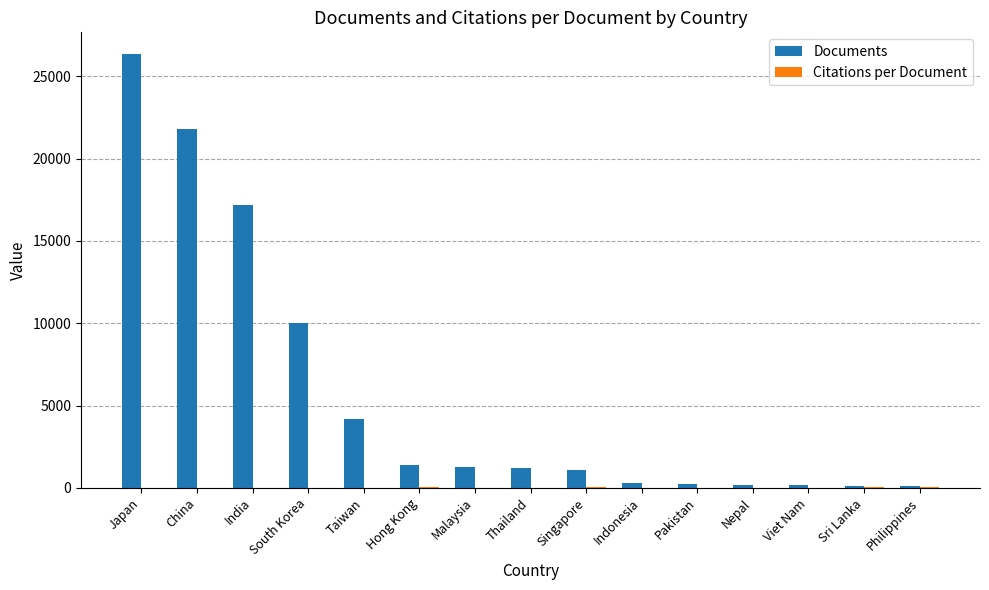

Which category has the highest value across all series?

Japan